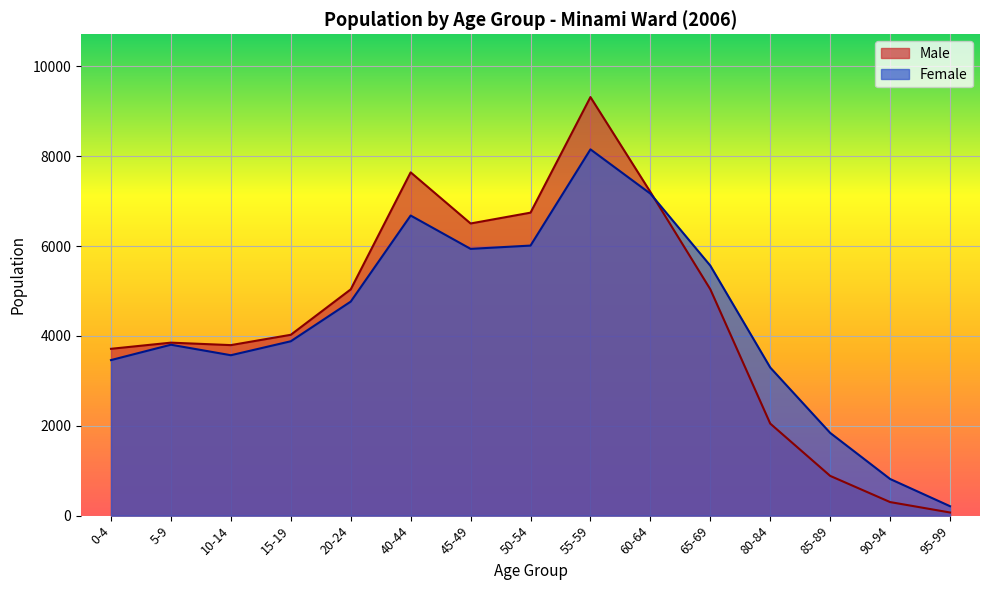

What is the average value of the Female series?

4345